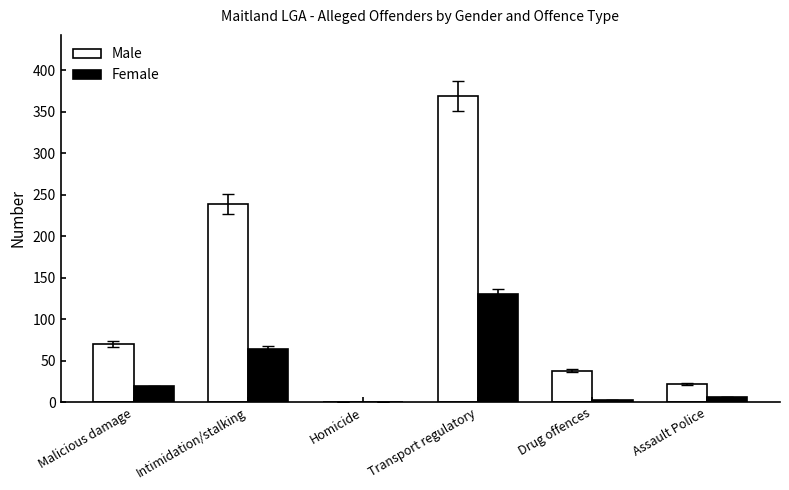

Which series has the widest spread of values?

Male